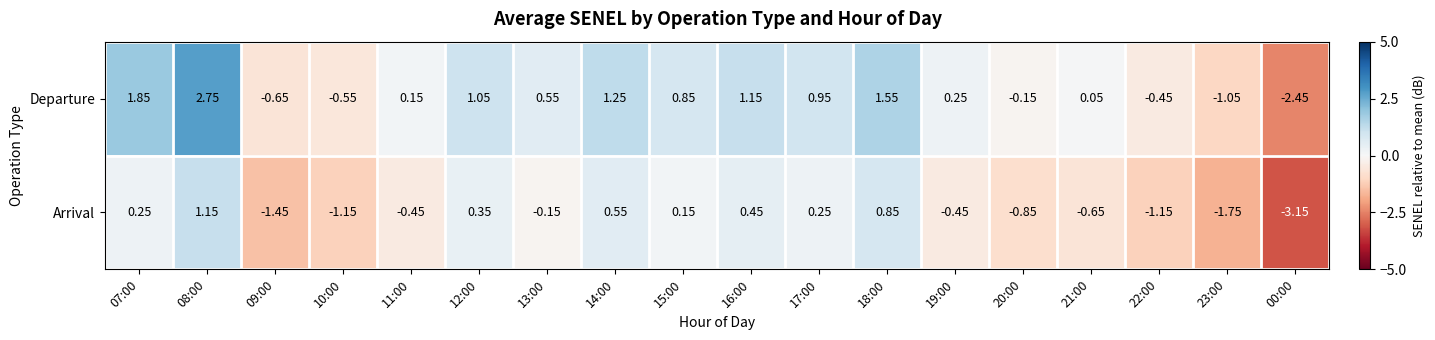

Which series has the largest total across all categories?

Departure